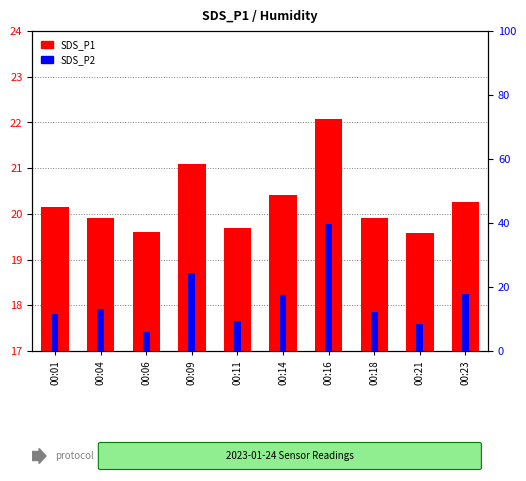

At how many categories does at least one series exceed 18?

10